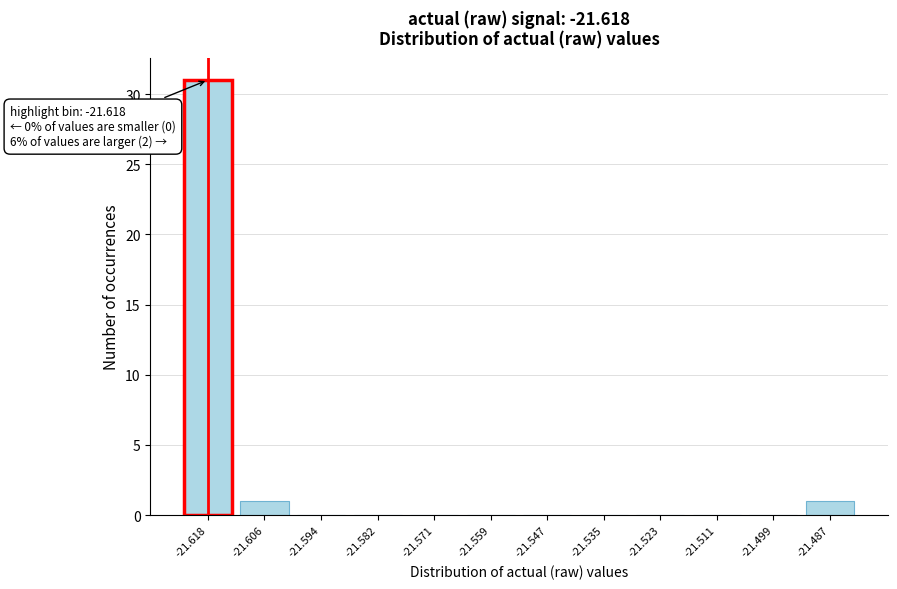

Reading left to right, transcribe all the data shown in this chart.

-21.618=31	-21.606=1	-21.594=0	-21.582=0	-21.571=0	-21.559=0	-21.547=0	-21.535=0	-21.523=0	-21.511=0	-21.499=0	-21.487=1